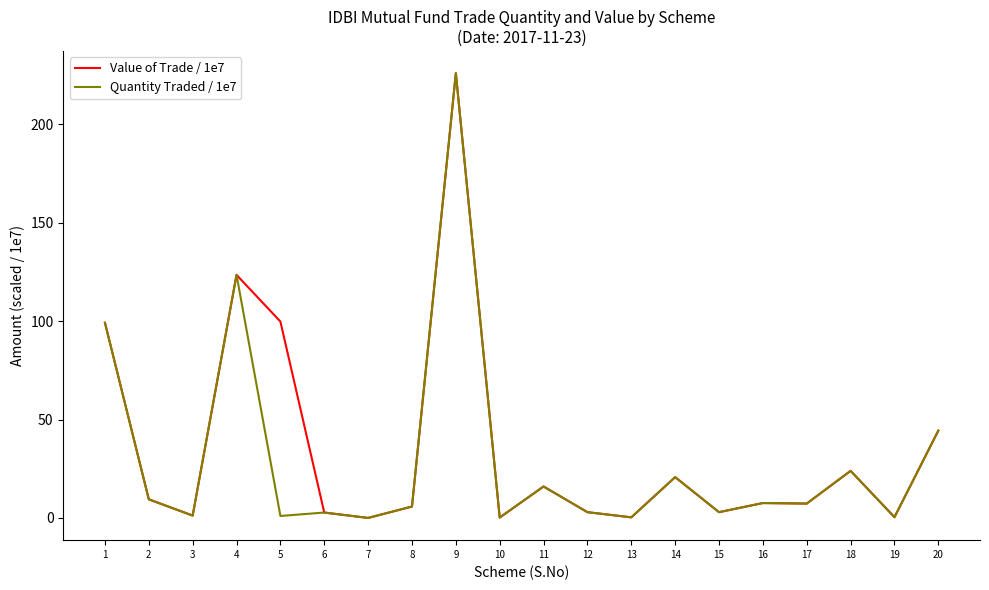

At which category does the chart reach its peak across all series?

9